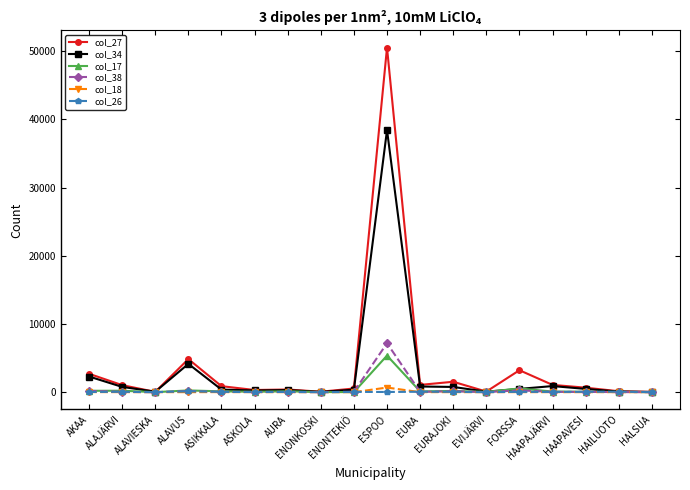

Which series has the largest range (max minus min)?

col_27